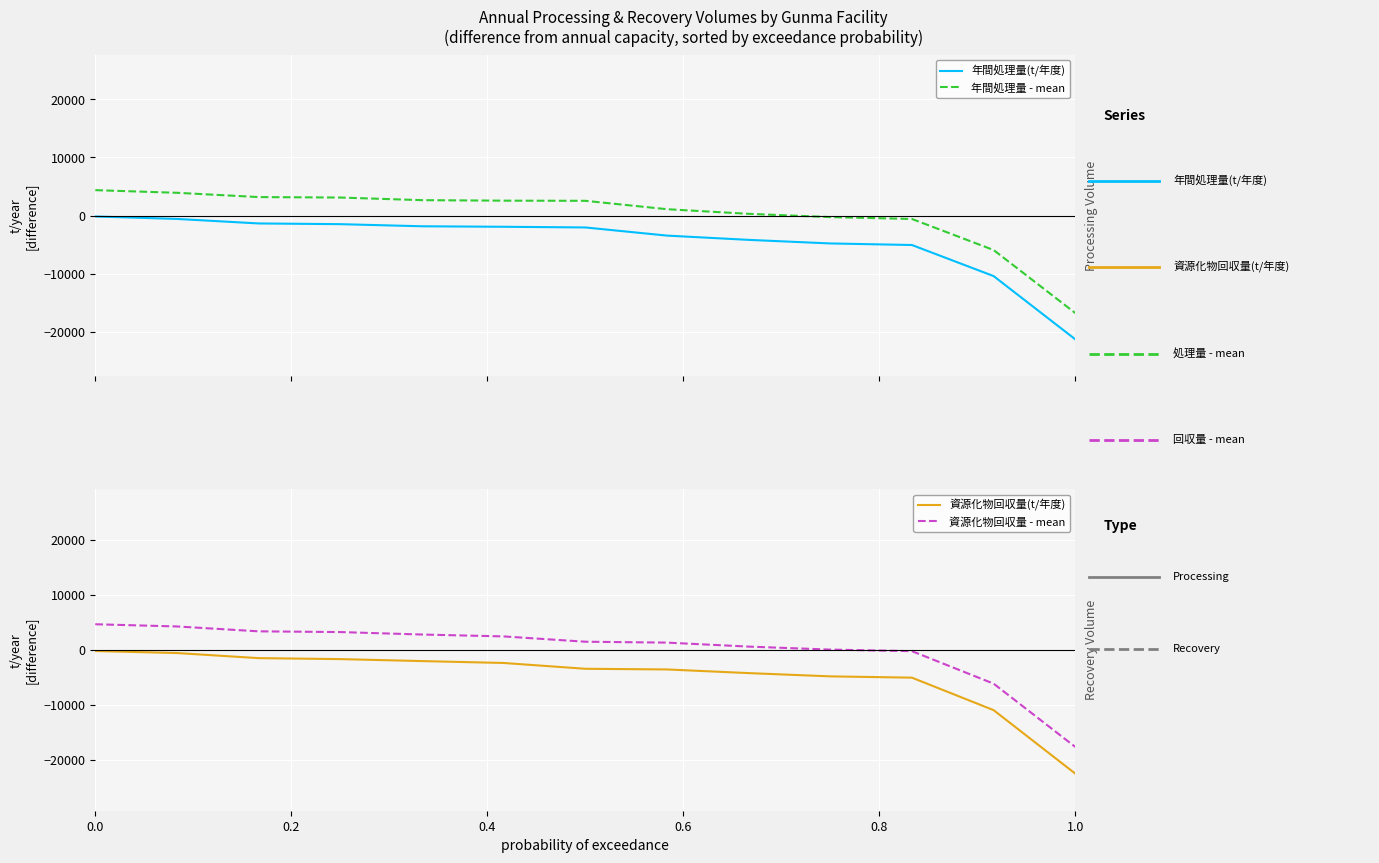

True or false: 年間処理量(t/年度) and 年間処理量 - mean intersect in this chart.

False